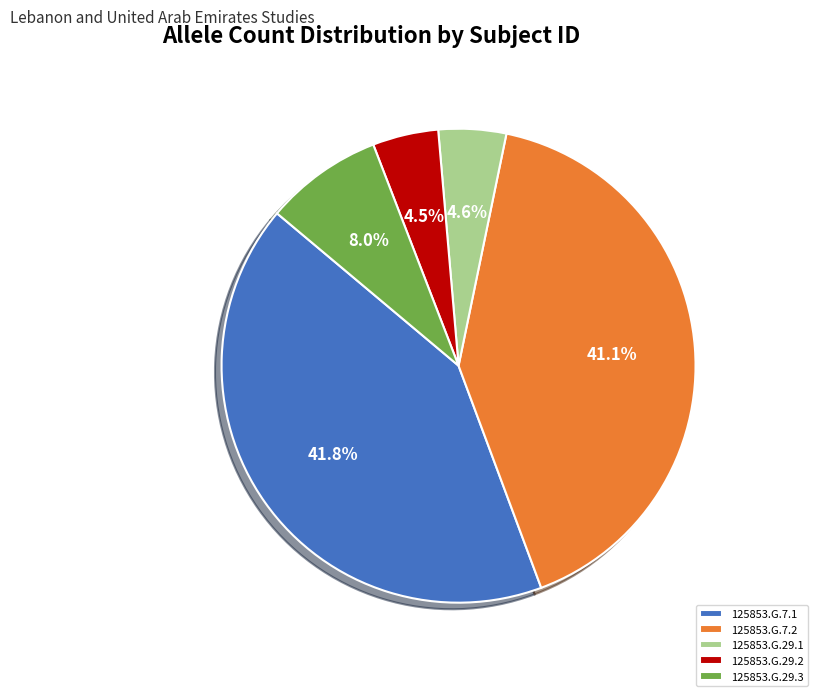

True or false: 125853.G.29.3 accounts for 2% of the total.

False